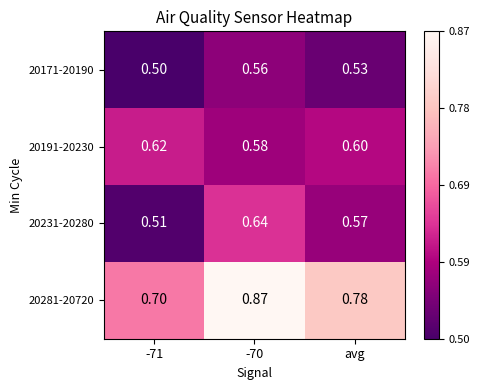

Rank the series by their maximum value, from lowest to highest.

20171-20190, 20191-20230, 20231-20280, 20281-20720